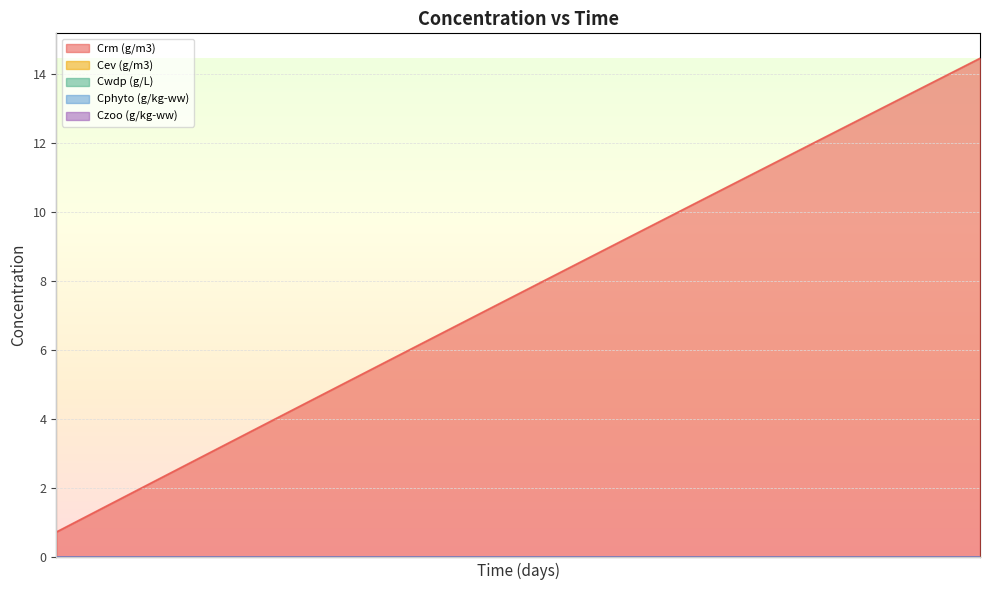

The value of Czoo (g/kg-ww) at 6 is 0.0. True or false?

True